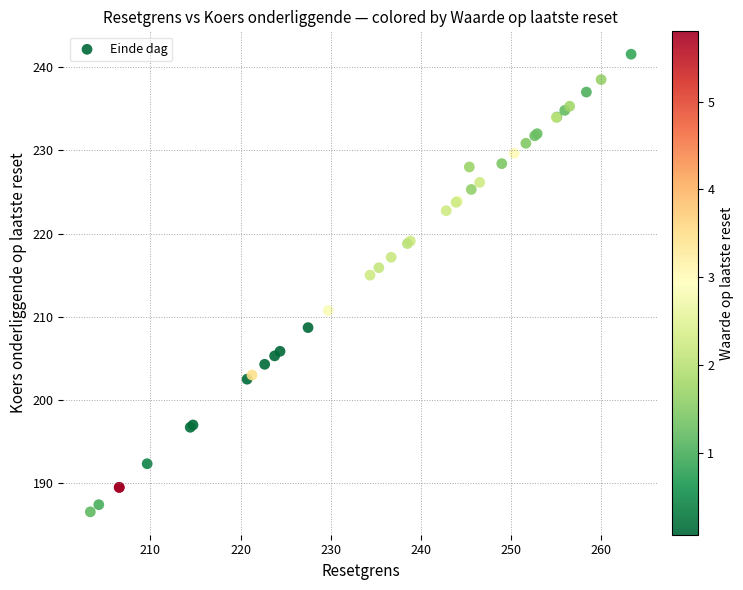

What Y value in the scatter plot is closest to 214?

215.0